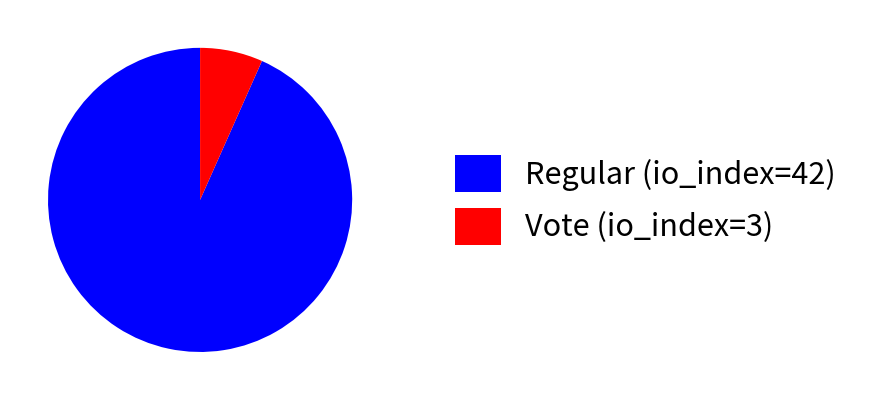

Combined, do Vote (io_index=3) and Regular (io_index=42) account for over 50%?

Yes